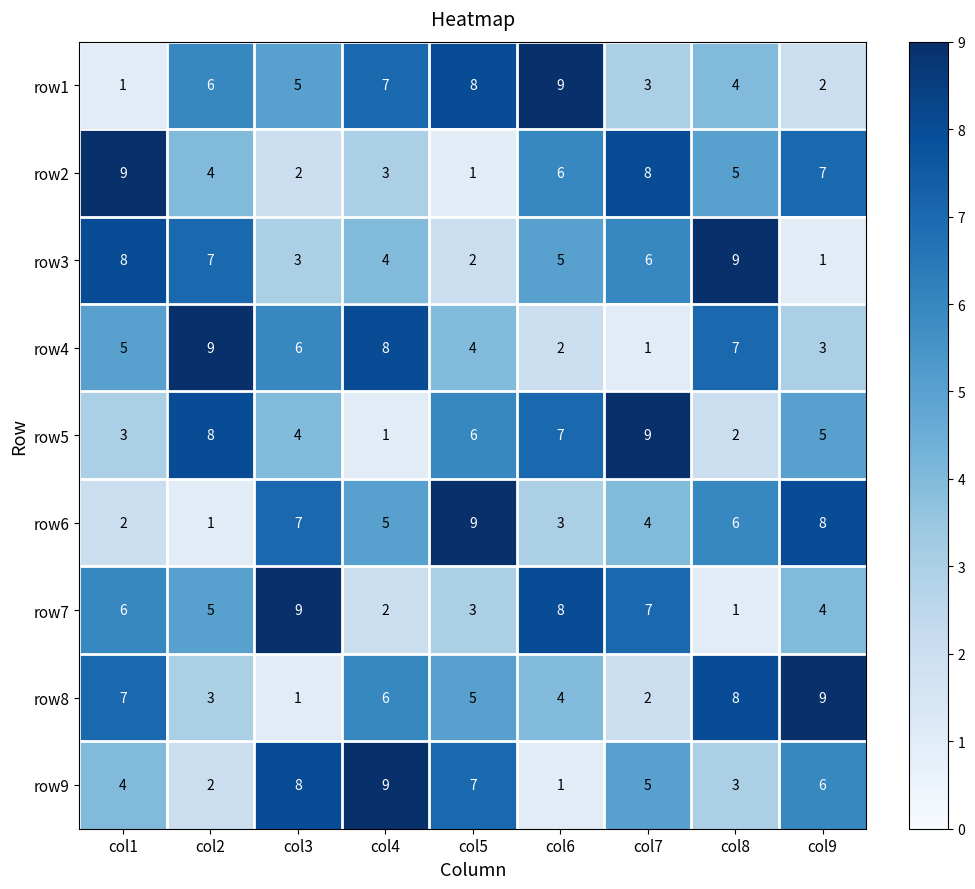

How many series are shown in this chart?

9